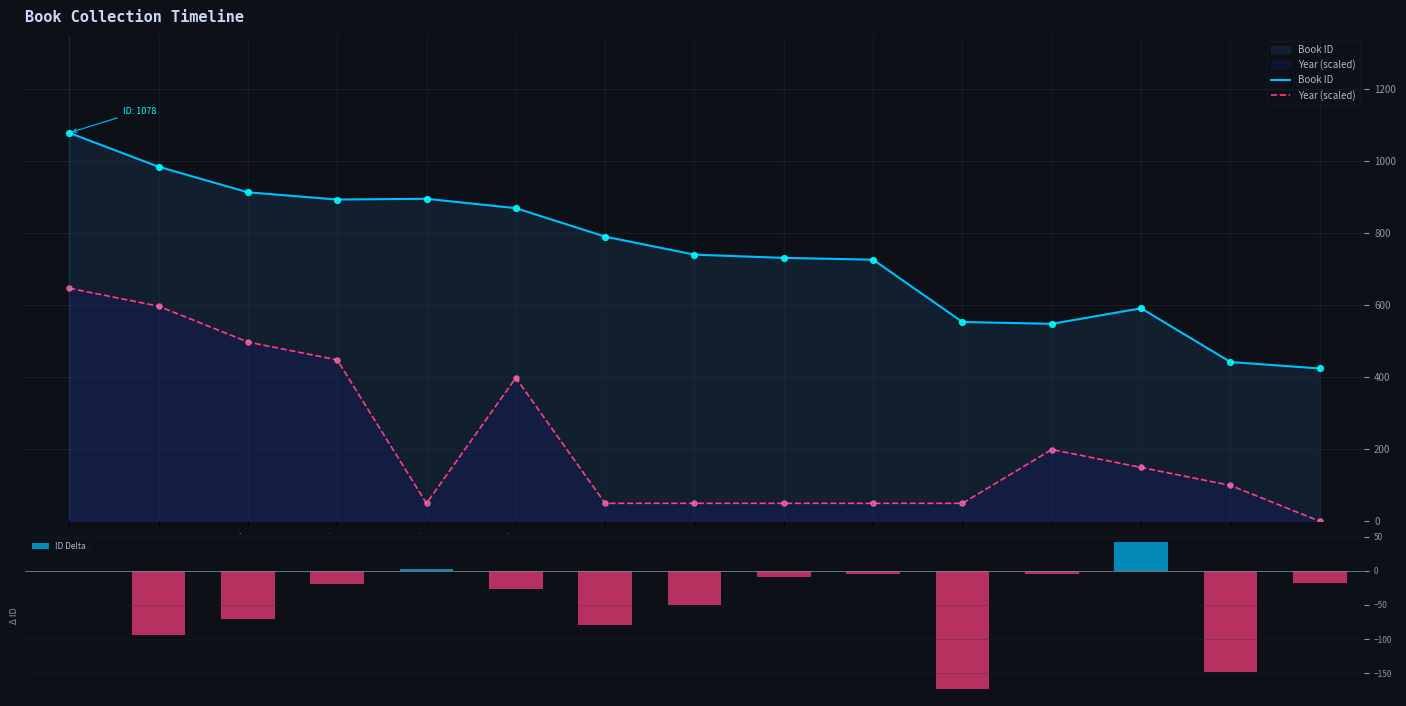

What are all the series names shown in the legend?

Book ID, Year (scaled), ID Delta